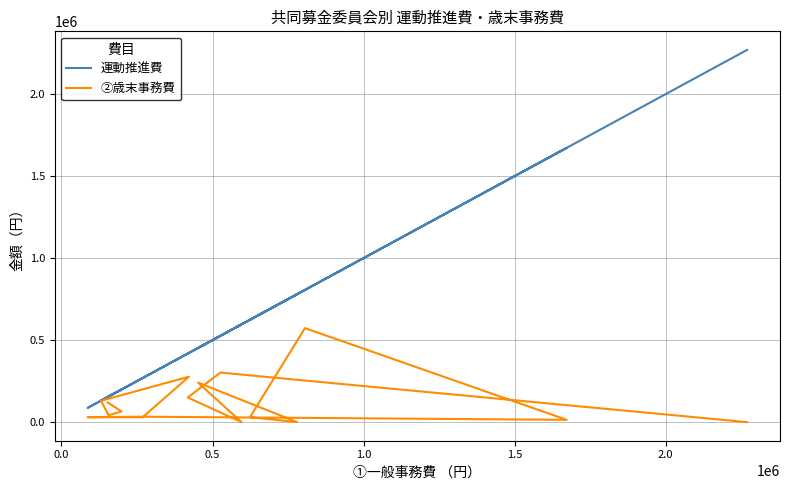

The ②歳末事務費 series shows 19765 at 8. True or false?

False